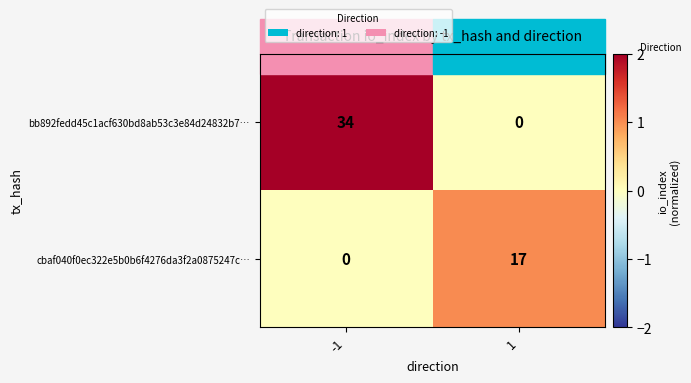

The cbaf040f0ec322e5b0b6f4276da3f2a0875247c… series shows 0 at -1. True or false?

True